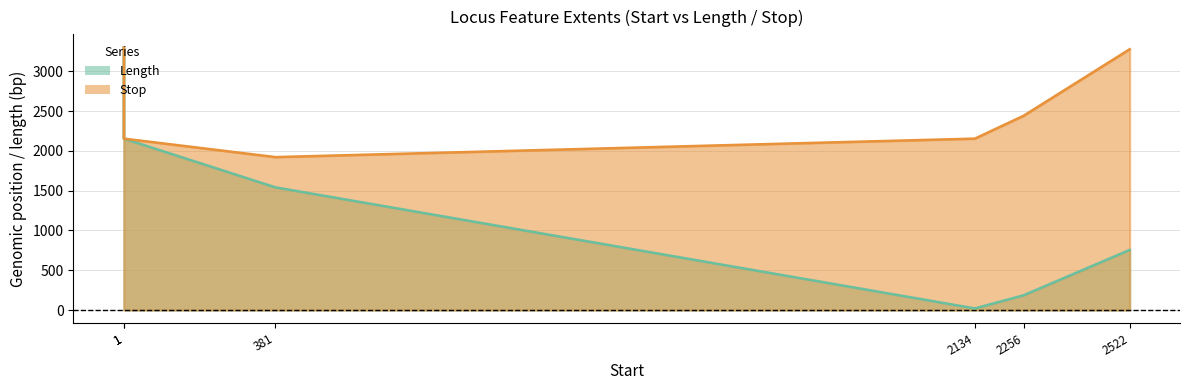

At which label does Stop first exceed 2441?

1